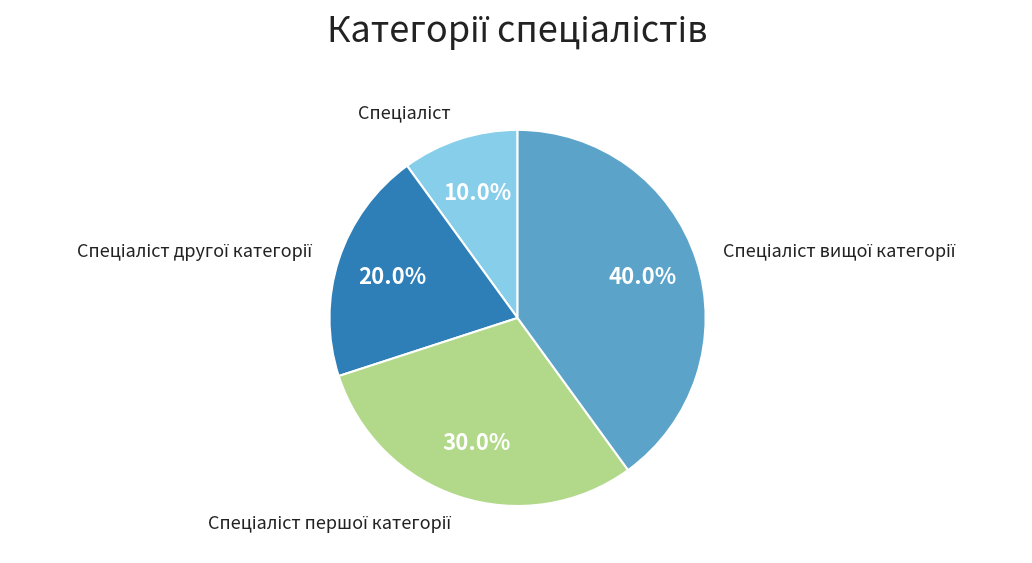

Is there a majority slice in this chart?

No